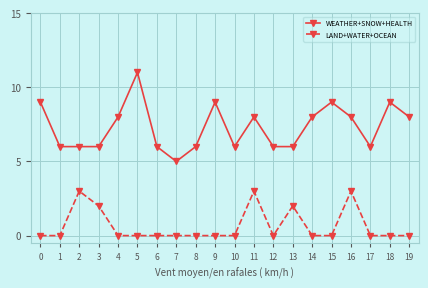

List the series in order of their overall mean, highest first.

WEATHER+SNOW+HEALTH, LAND+WATER+OCEAN